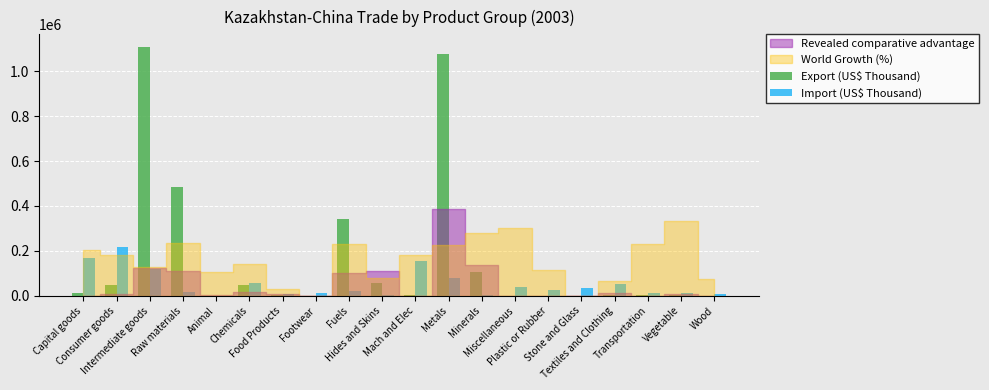

How many data points in Export (US$ Thousand) are above 5233?

10